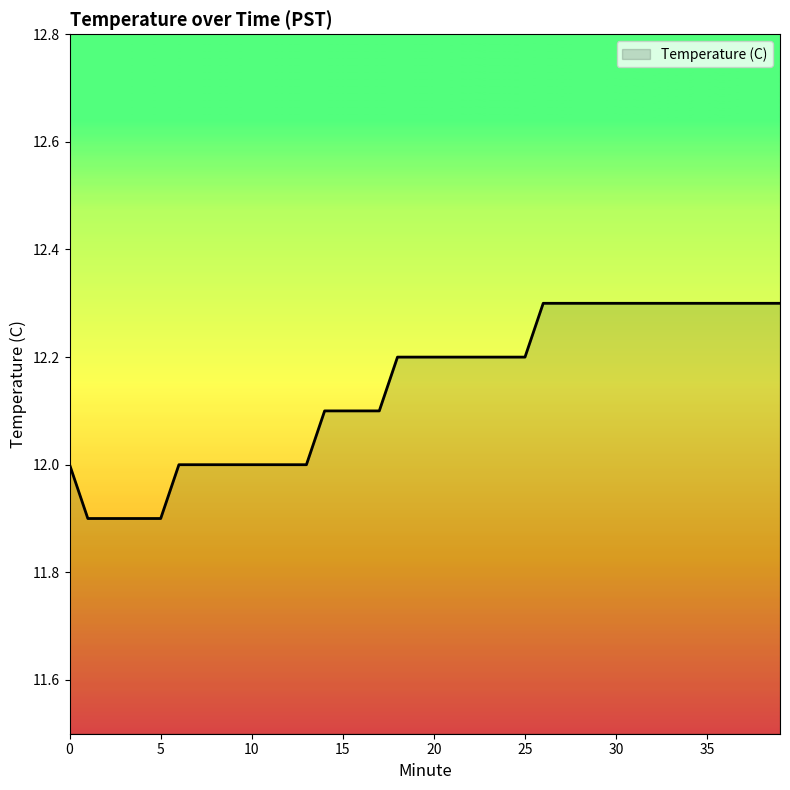

Does the chart display data point markers on the line(s)?

No